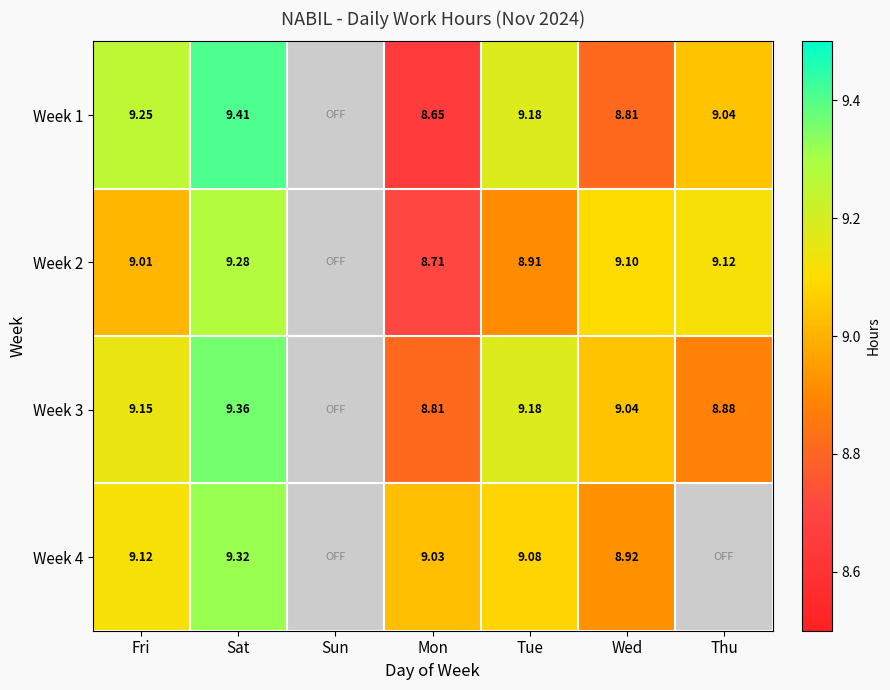

How many categories are shown in the chart?

7